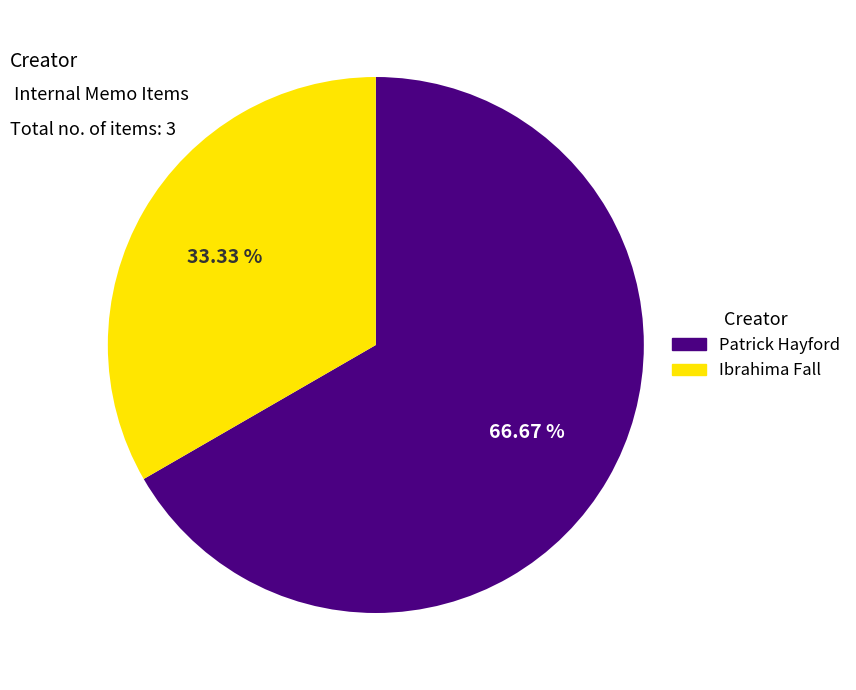

Does any single category account for the majority?

Yes